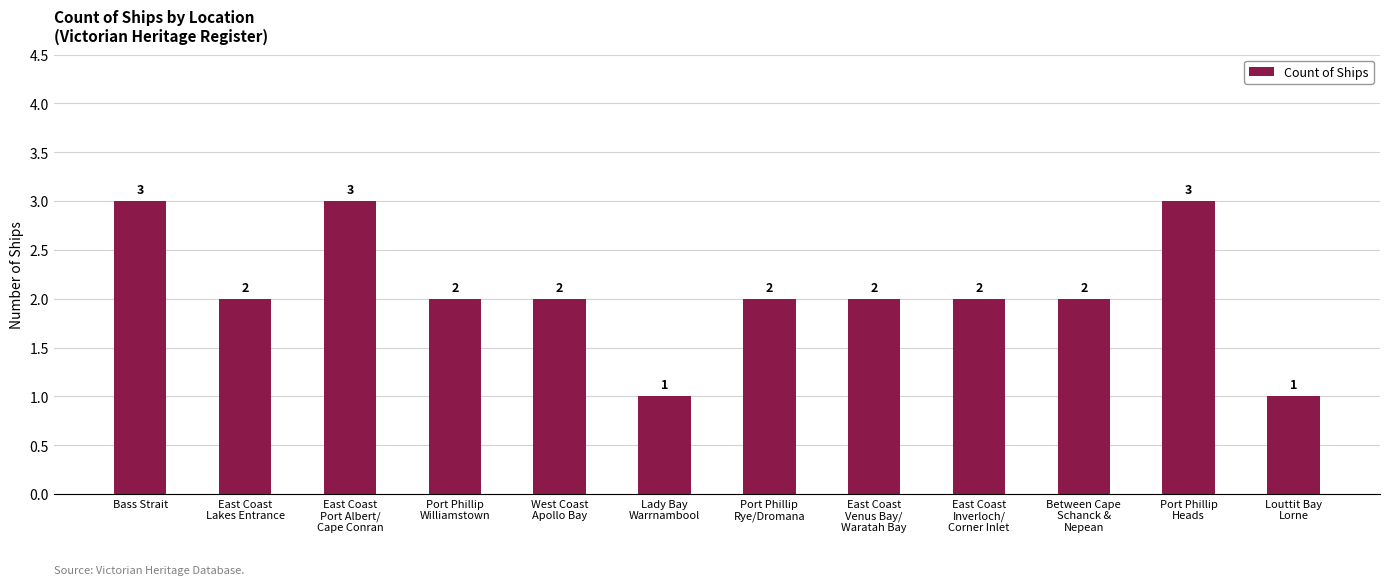

Read the value at East Coast
Inverloch/
Corner Inlet.

2